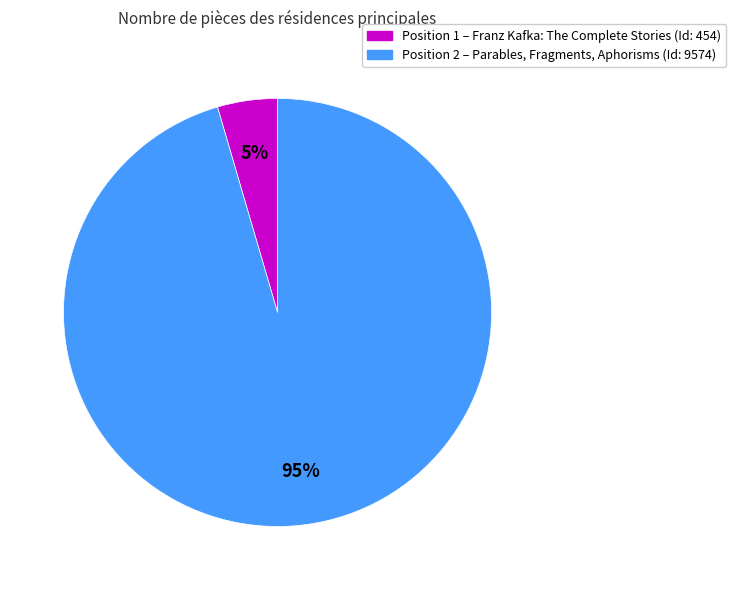

To the nearest percent, what is the average slice percentage?

50%